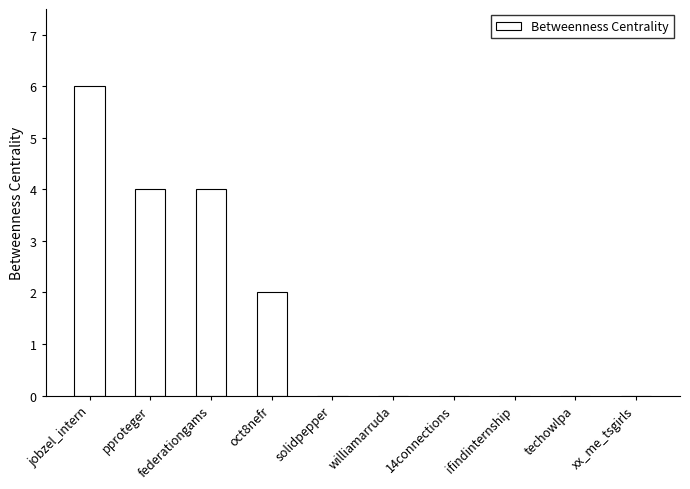

What is the sum of all values?

16